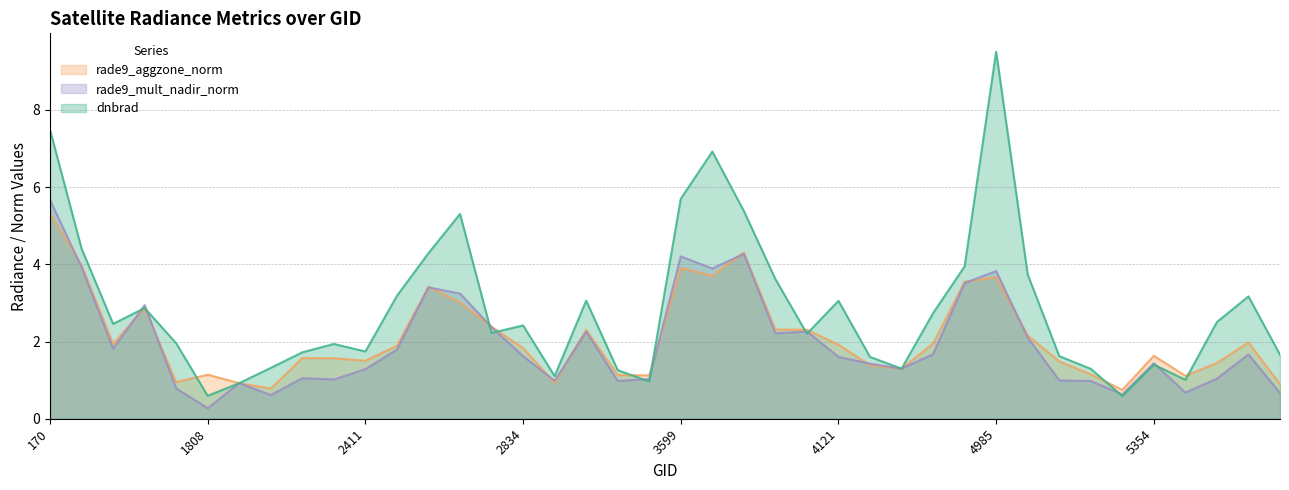

What is the spread (max minus min) of values at 2834?

0.8